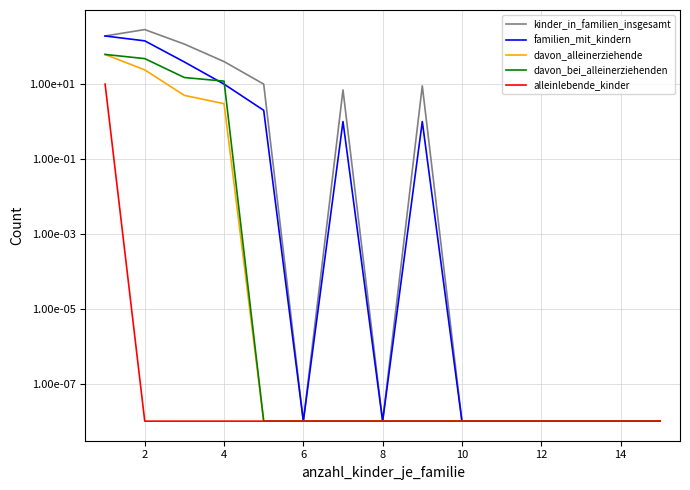

Rank the series by their maximum value, from highest to lowest.

kinder_in_familien_insgesamt, familien_mit_kindern, davon_alleinerziehende, davon_bei_alleinerziehenden, alleinlebende_kinder